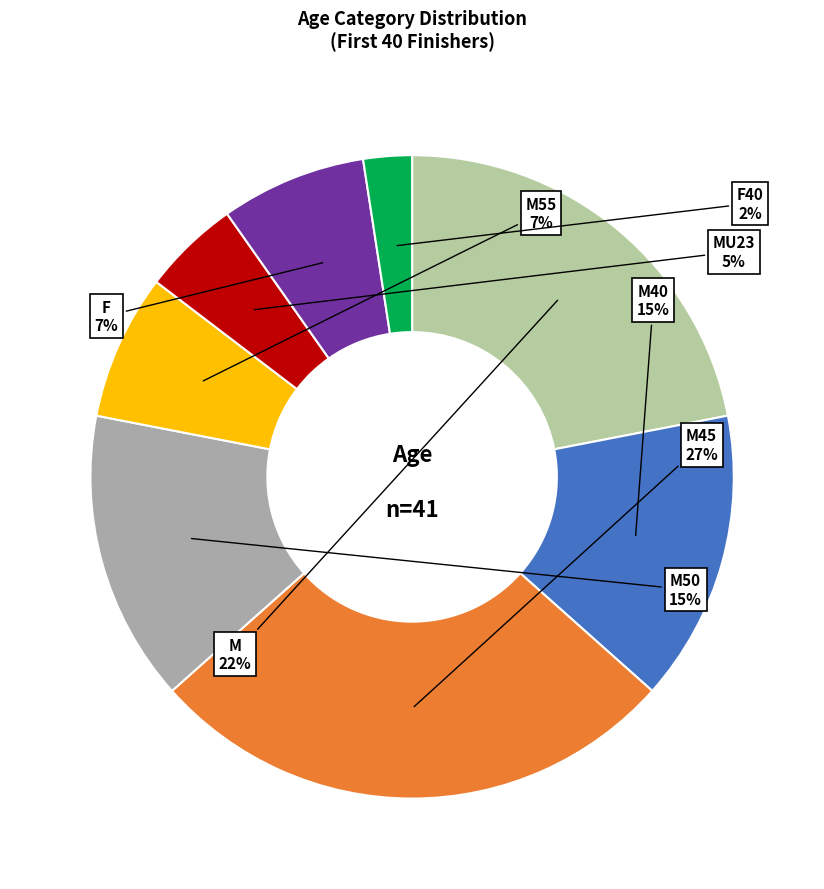

Which slice is the smallest?

F40